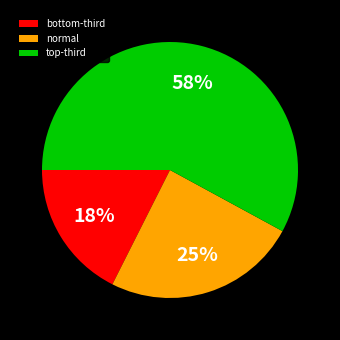

Which category has the smallest portion of the pie?

bottom-third